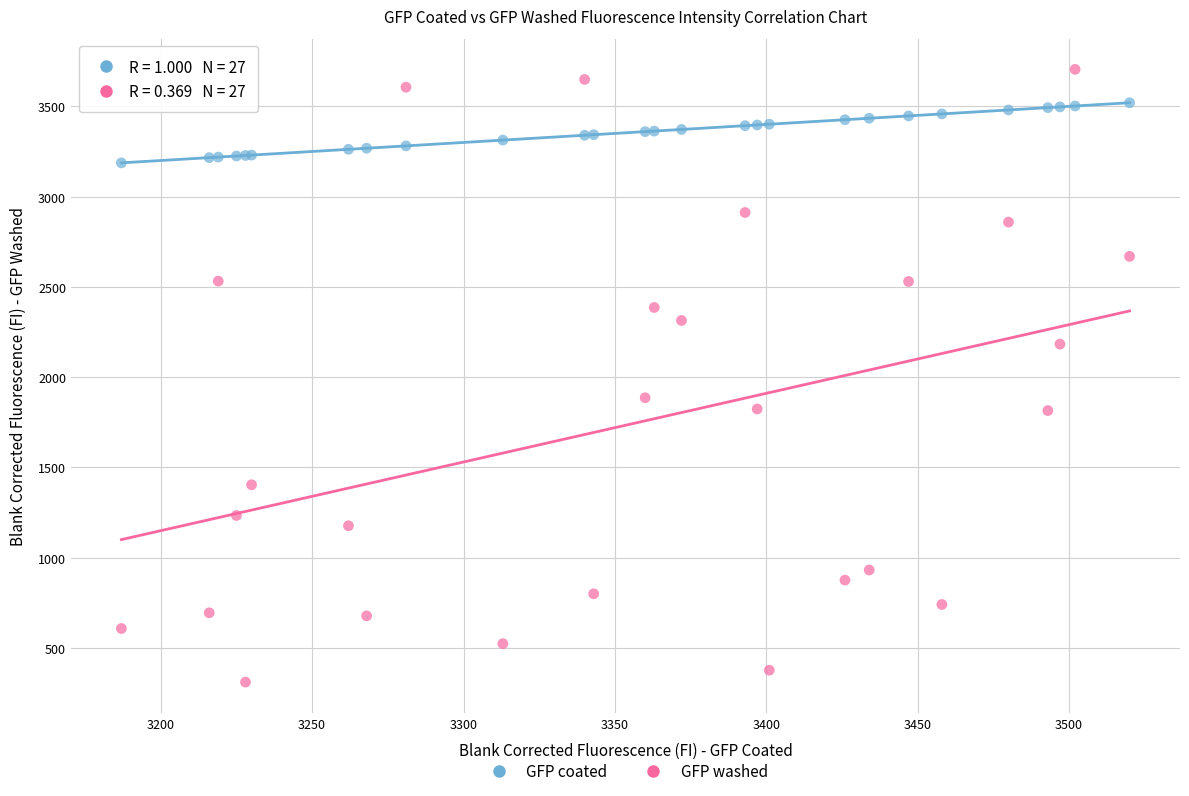

Which series has the widest spread of Y values?

GFP washed